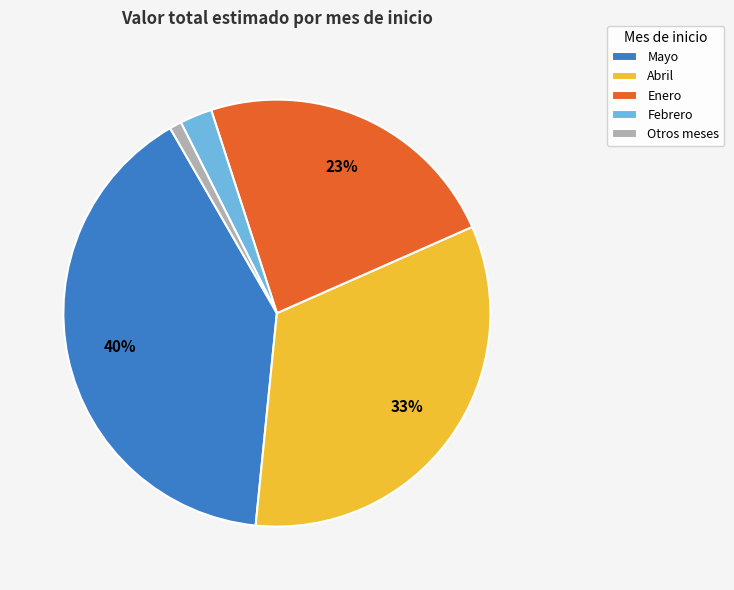

Does any single category account for the majority?

No